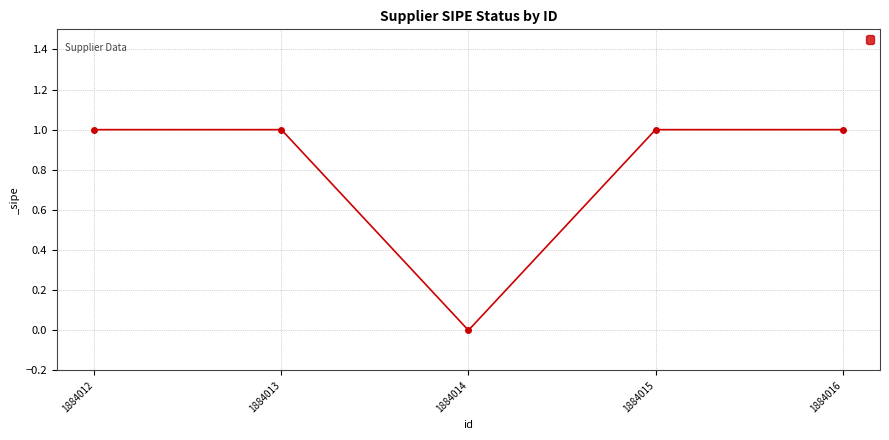

How many interior local valleys (lower than both neighbors) does the data have?

1